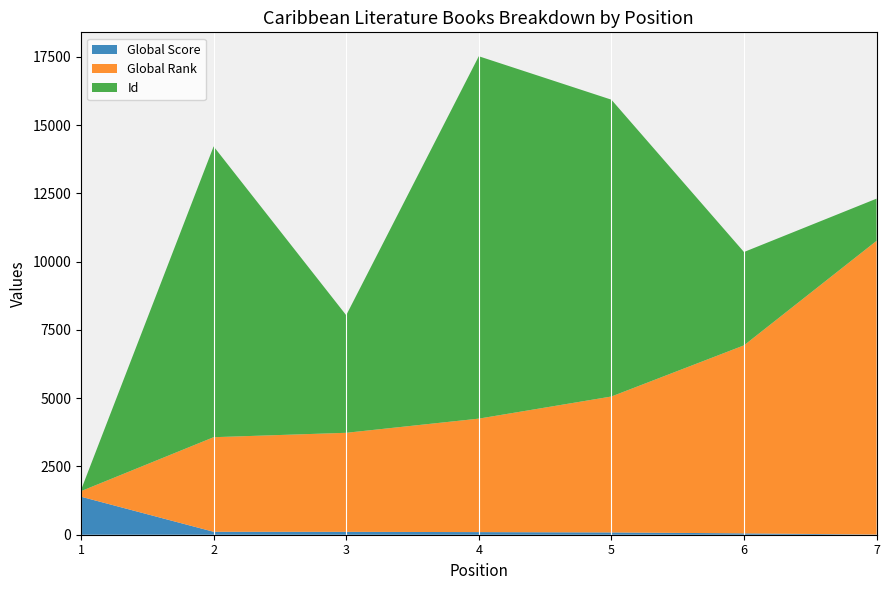

Reading right to left, what are all the values shown in this chart?

Global Score: 7=6	6=50	5=84	4=96	3=106	2=108	1=1392
Global Rank: 7=10755	6=6884	5=4977	4=4155	3=3626	2=3463	1=204
Id: 7=1545	6=3418	5=10869	4=13269	3=4306	2=10648	1=44